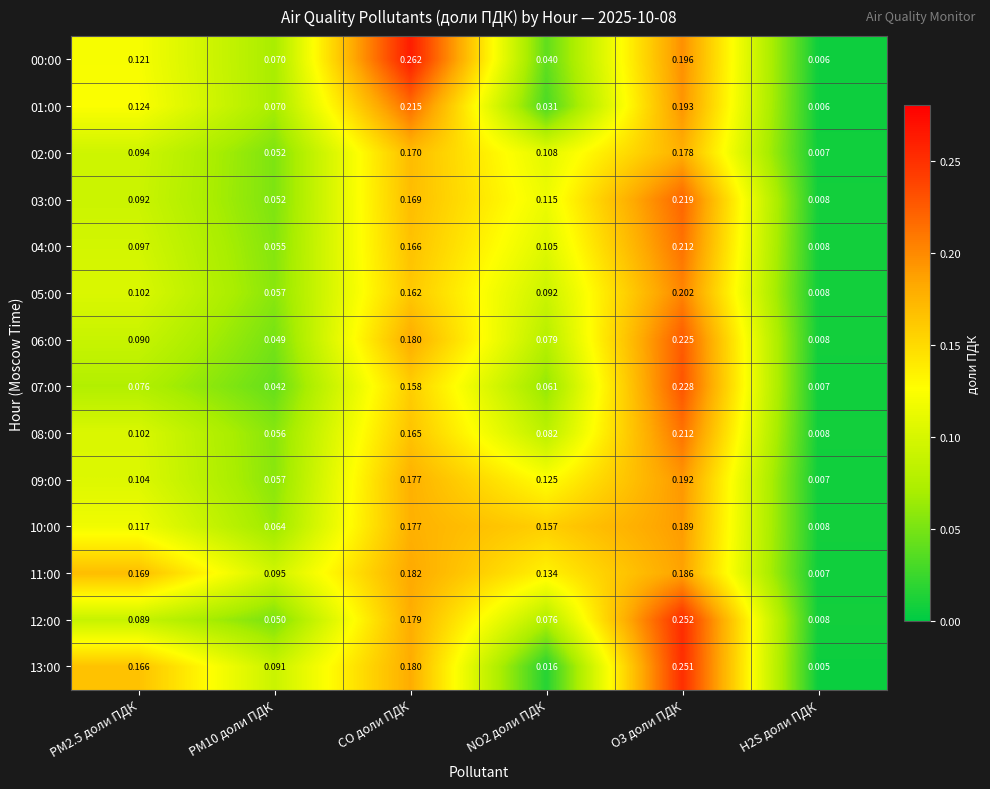

Which category has the highest value across all series?

CO доли ПДК